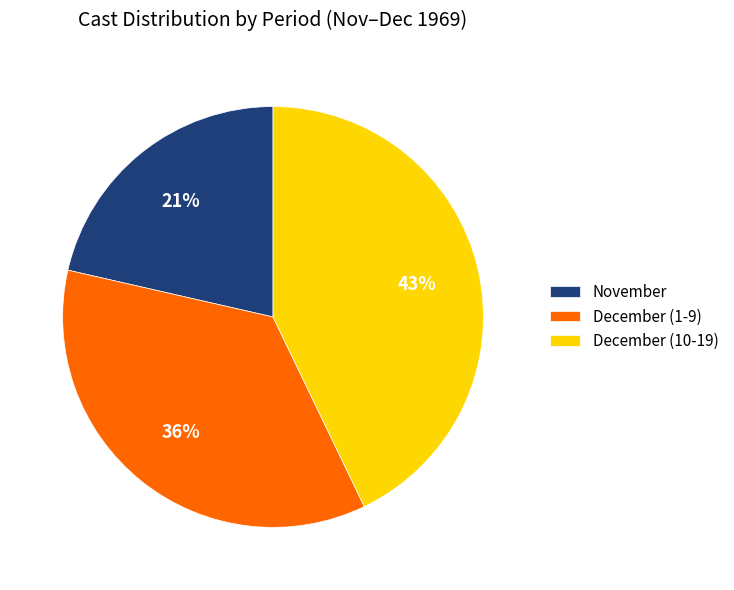

Does December (10-19) represent more than half of the total?

No